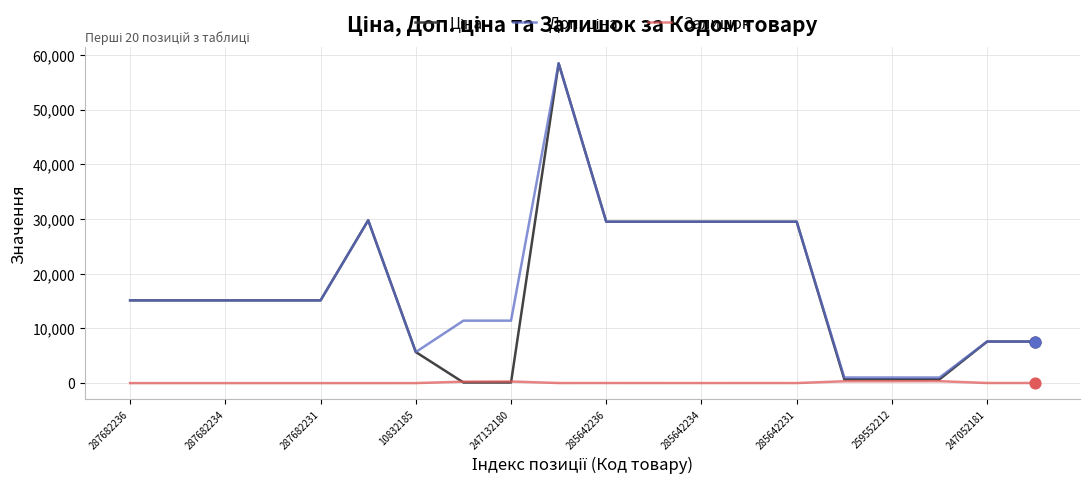

Which series has the largest total across all categories?

Доп. ціна